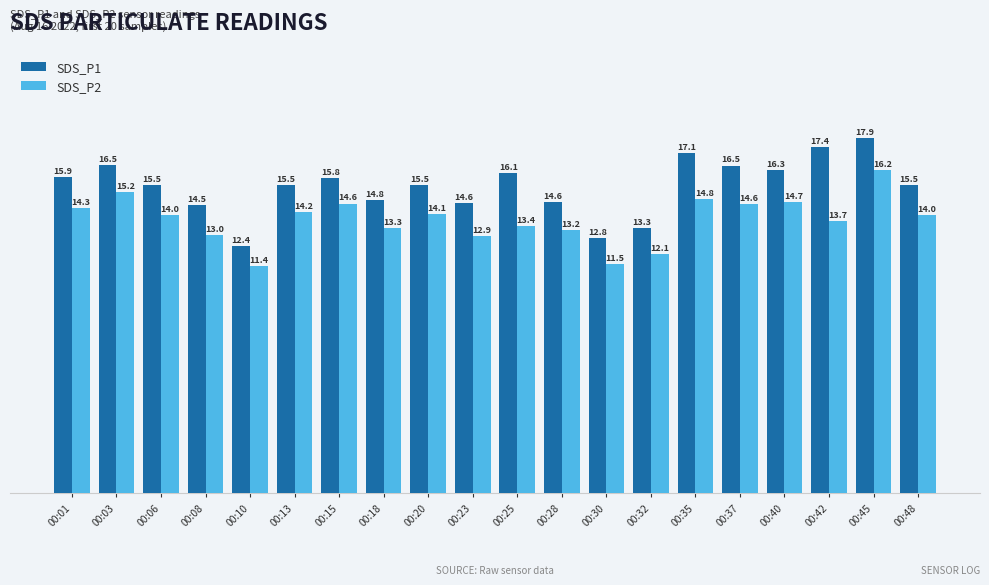

At which label is SDS_P1 closest to 15?

00:18